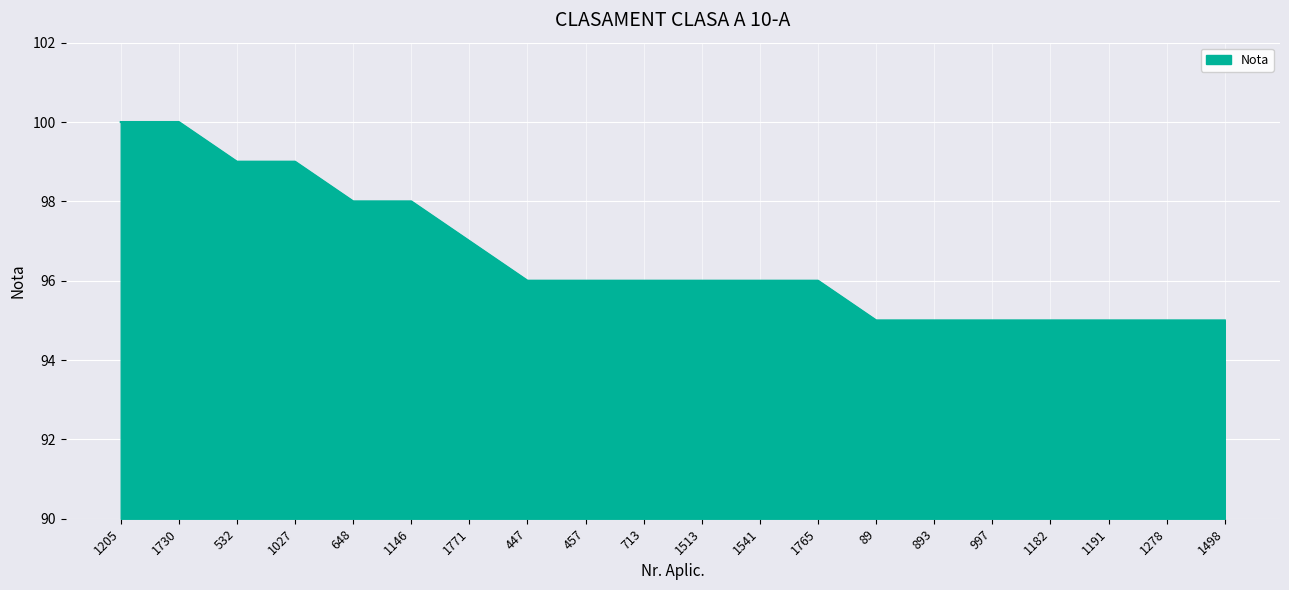

What position from the left is 447?

8